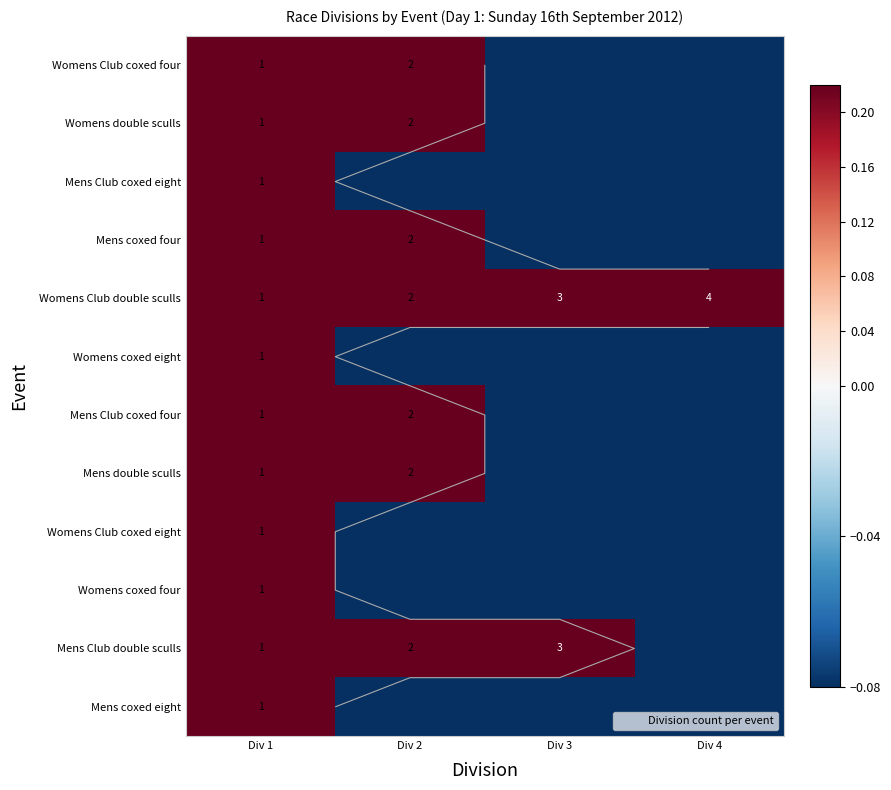

At which label does Mens Club double sculls first exceed 0?

Div 1